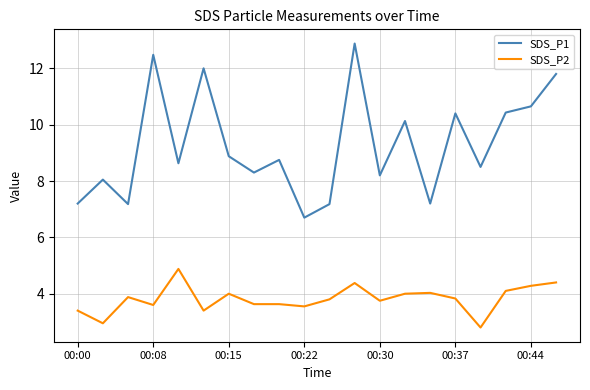

How many lines are shown in the chart?

2